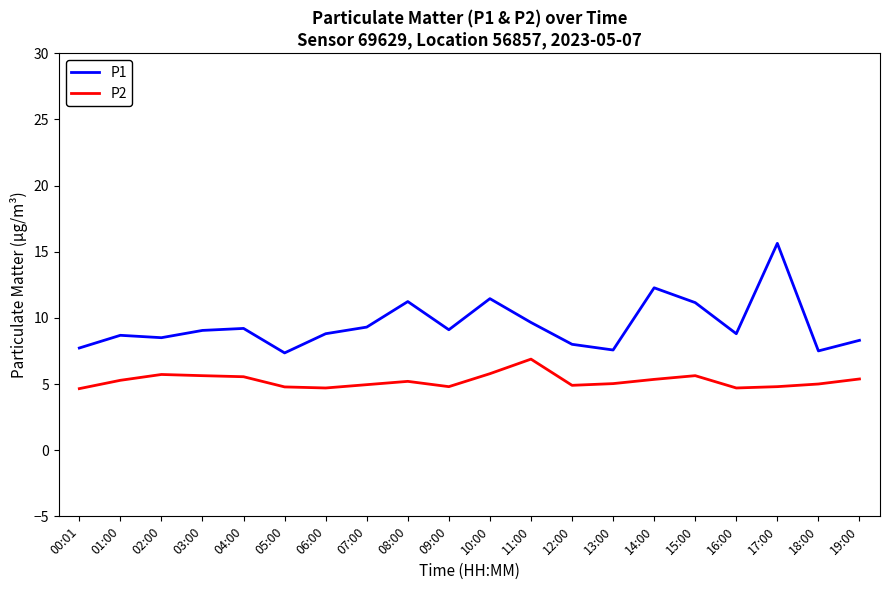

Rank the series by their maximum value, from lowest to highest.

P2, P1